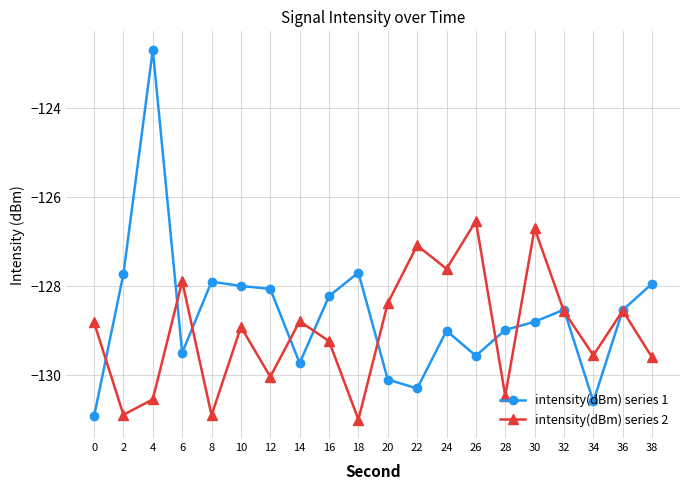

In intensity(dBm) series 2, how many points are lower than both neighbors (excluding endpoints)?

7